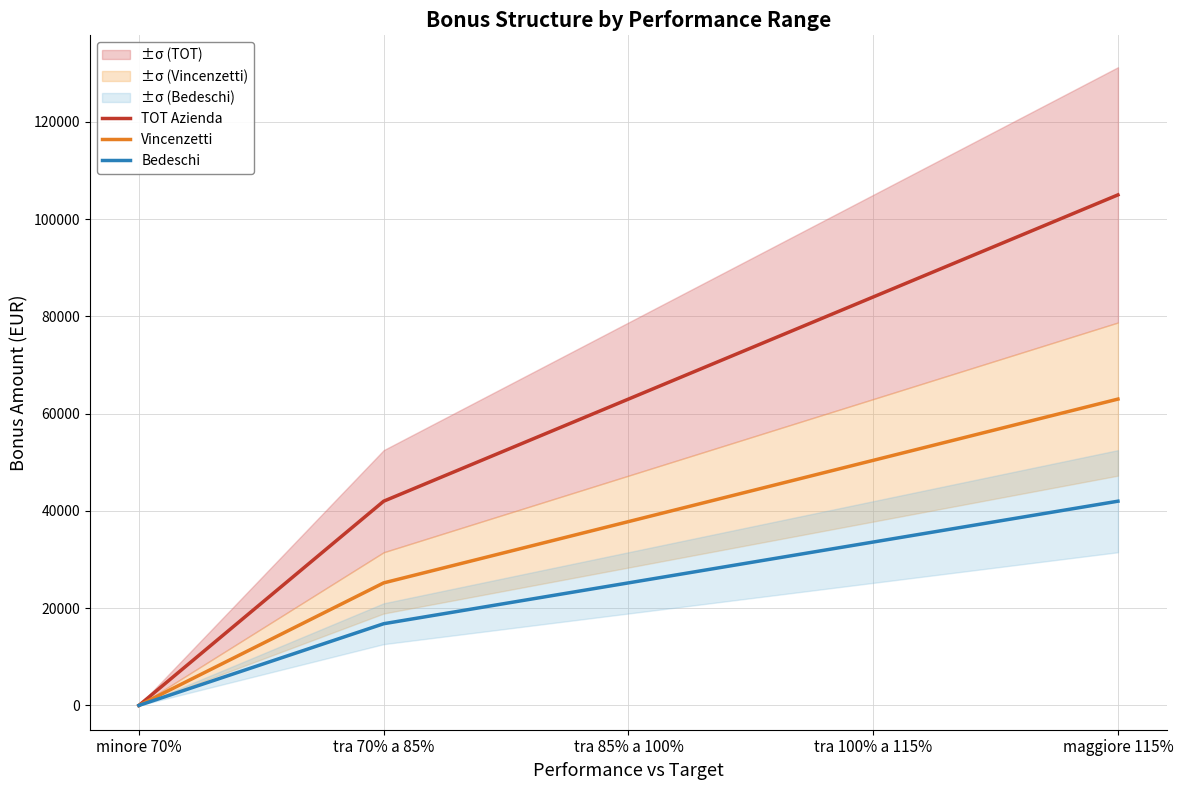

At tra 85% a 100%, list the series in order from smallest to largest.

Bedeschi, Vincenzetti, TOT Azienda